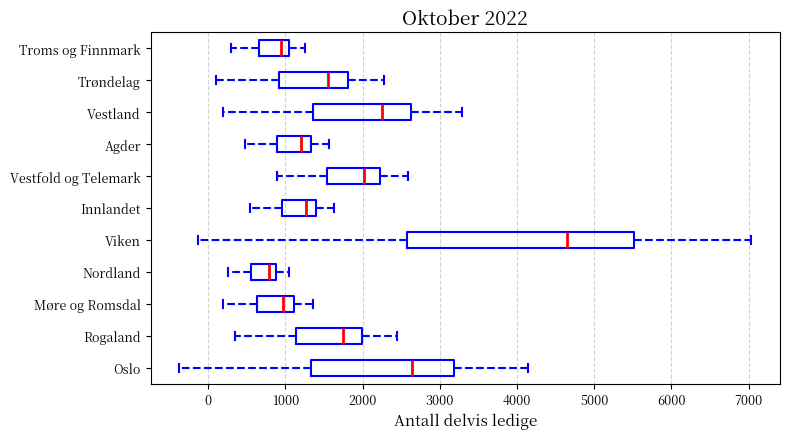

Which box's median line is the furthest to the left?

Nordland